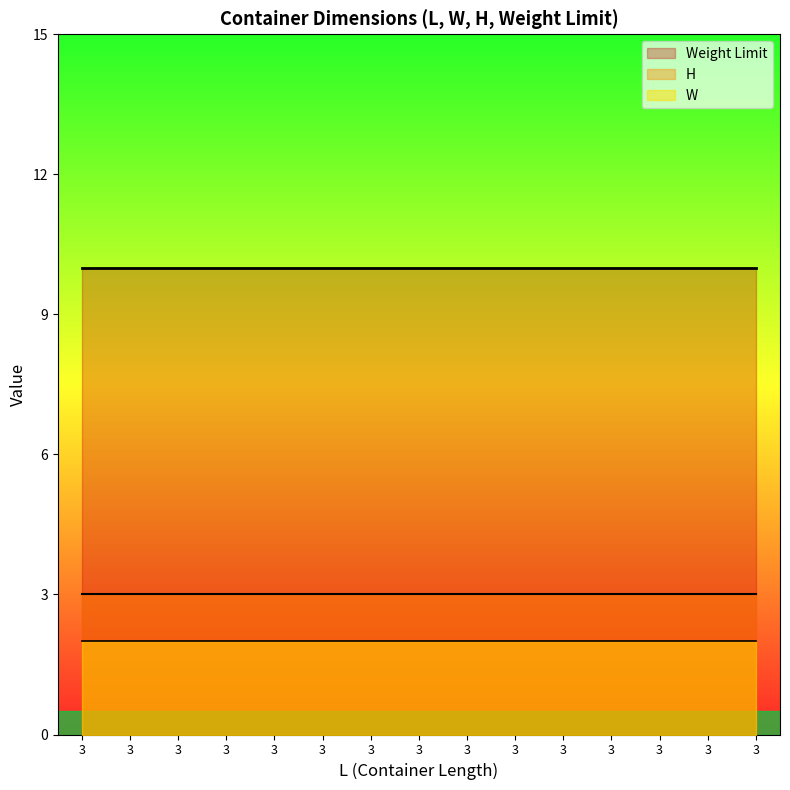

How many lines are shown in the chart?

3